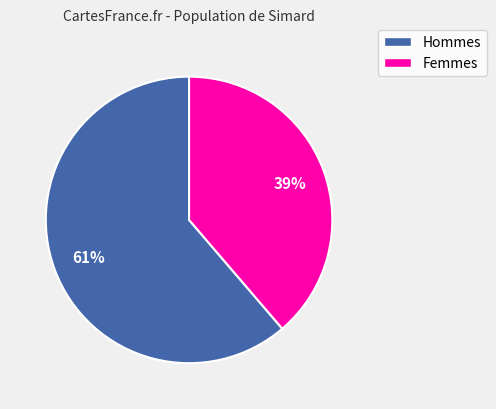

To the nearest percent, what is the average slice percentage?

50%